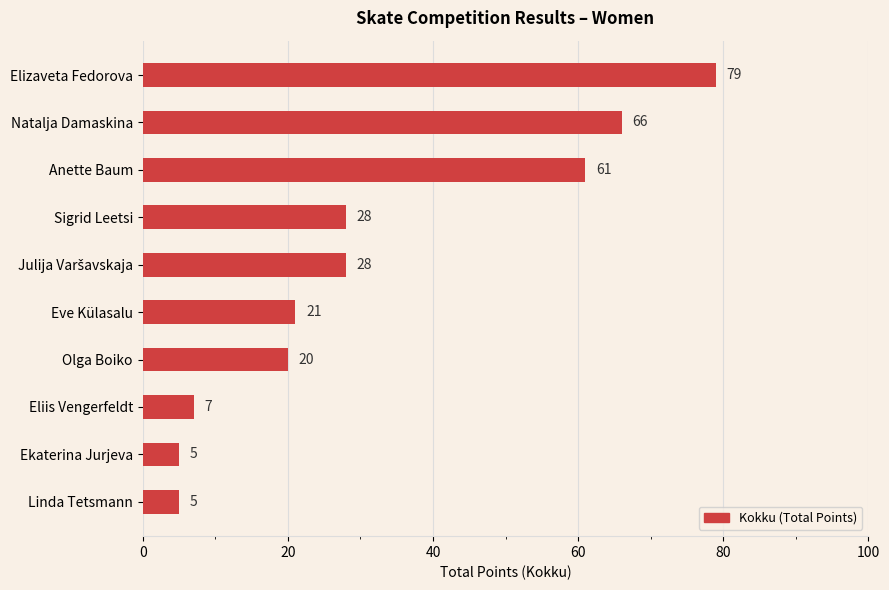

What is the sum of all values?

320